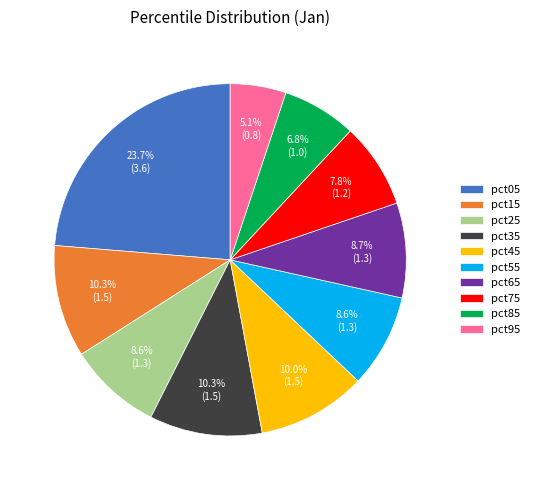

To the nearest percent, what percentage of the pie is pct65?

9%